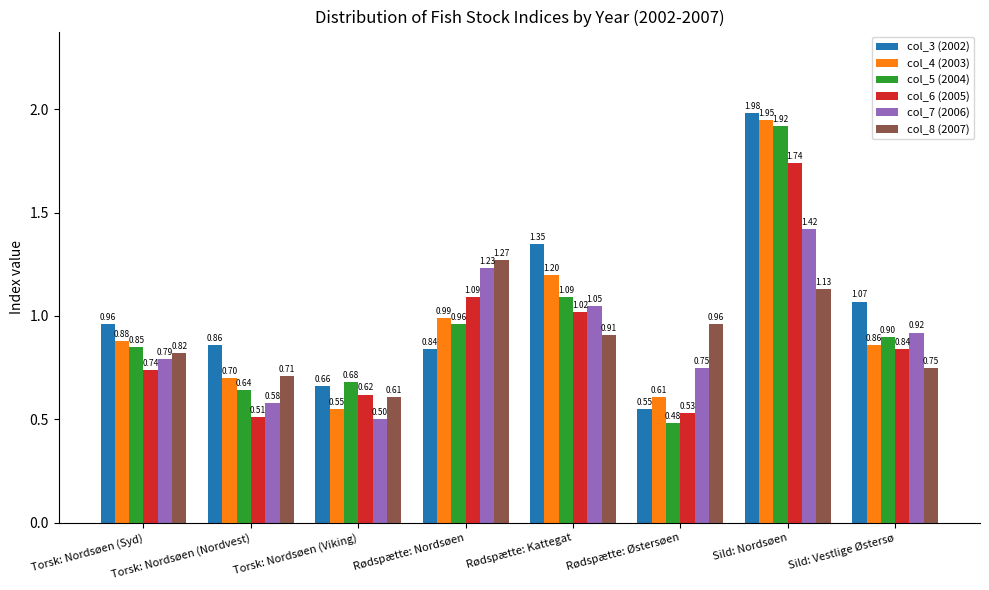

What is the difference between the col_6 (2005) values at Torsk: Nordsøen (Nordvest) and Sild: Vestlige Østersø?

0.3